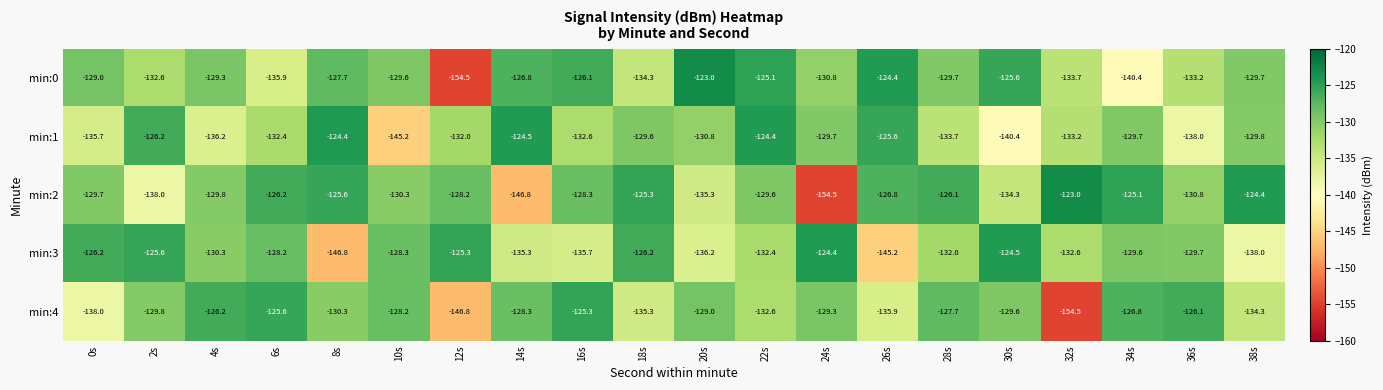

What is the spread (max minus min) of values at 28s?

7.6